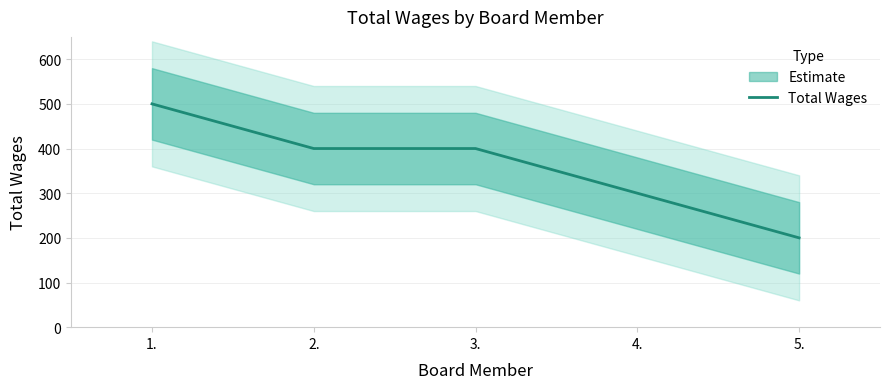

How many lines are shown in the chart?

1